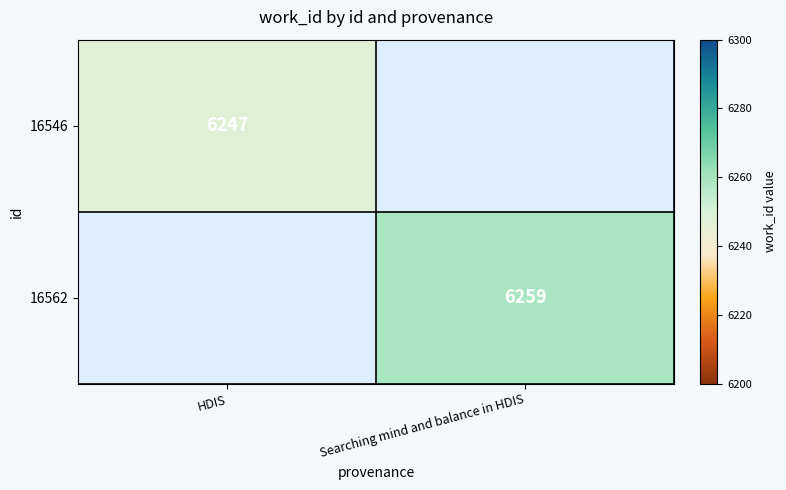

The value of 16562 at Searching mind and balance in HDIS is 2403. True or false?

False